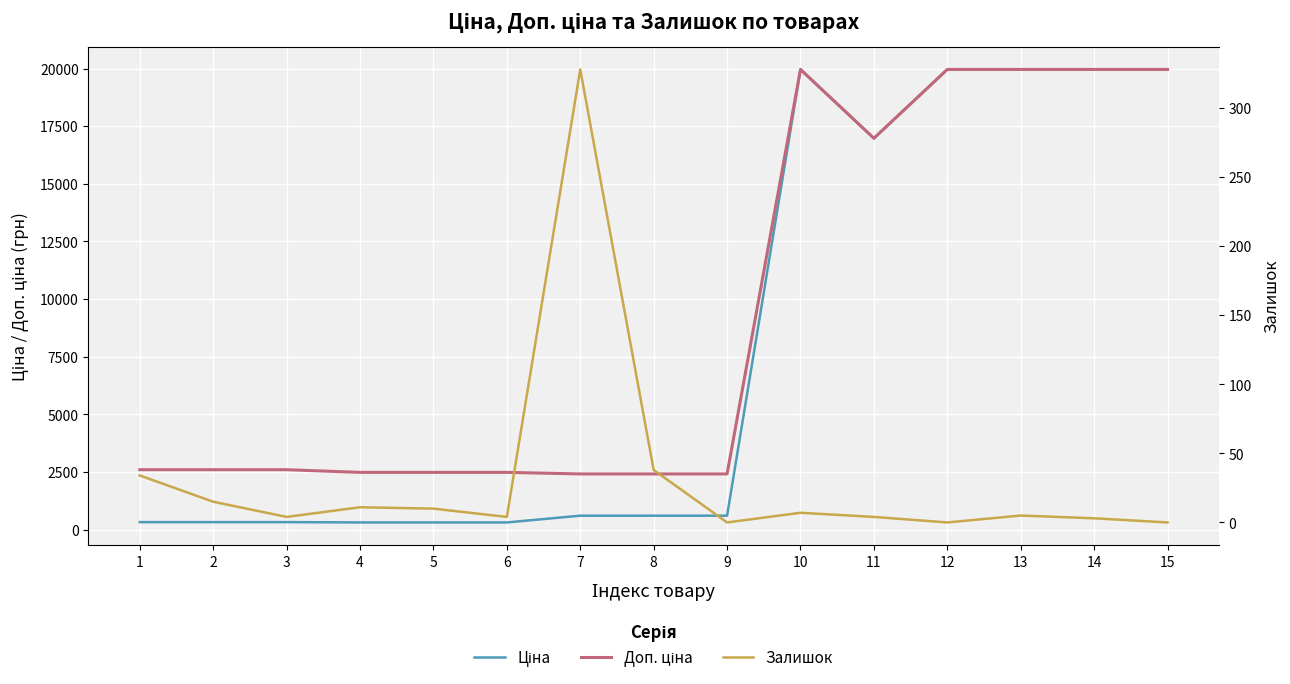

List the labels in order of Ціна value, smallest first.

4, 5, 6, 1, 2, 3, 7, 8, 9, 11, 10, 12, 13, 14, 15